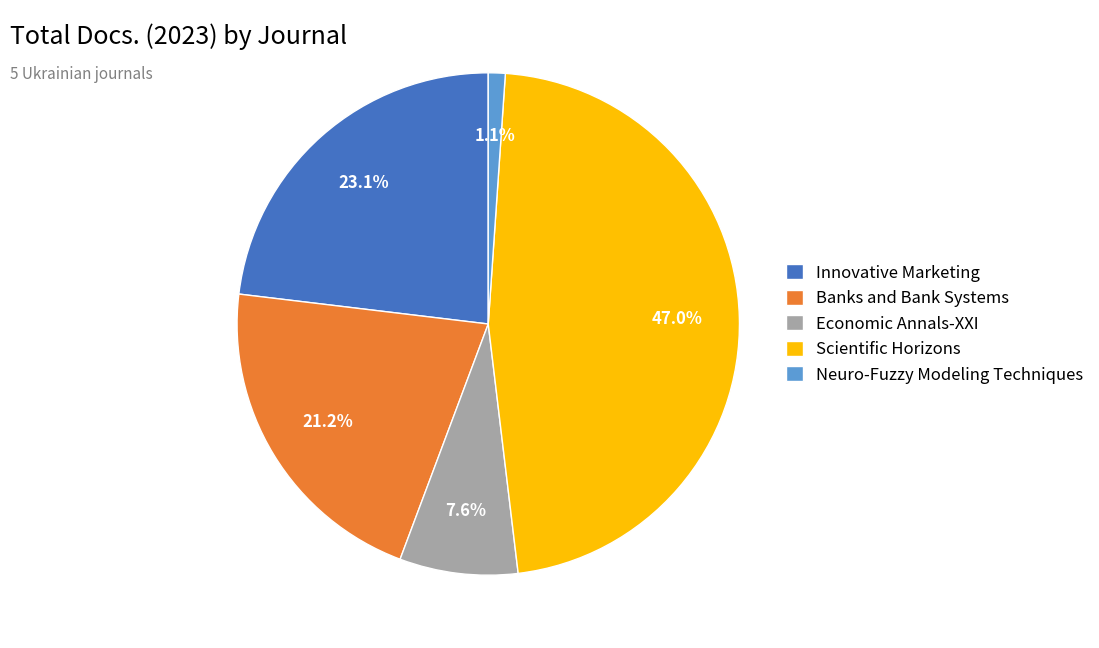

To the nearest percent, what is the difference between the Neuro-Fuzzy Modeling Techniques and Scientific Horizons slice percentages?

46%